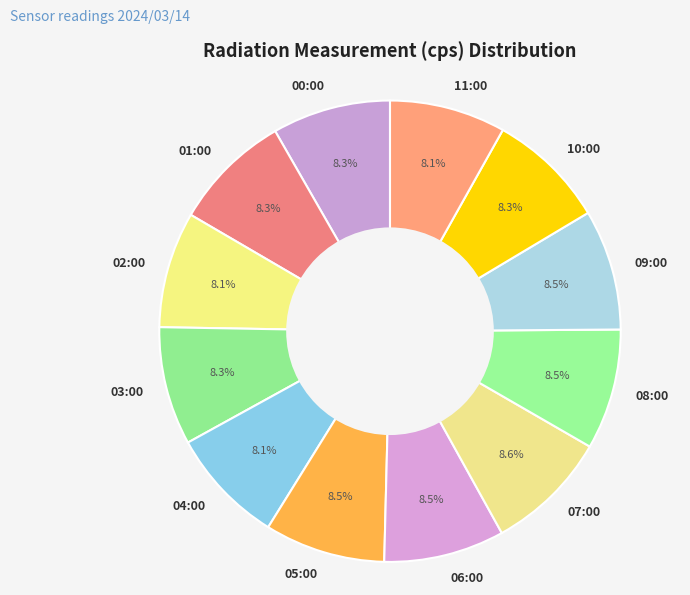

Combined, what portion of the pie is 02:00 and 07:00?

16.7%